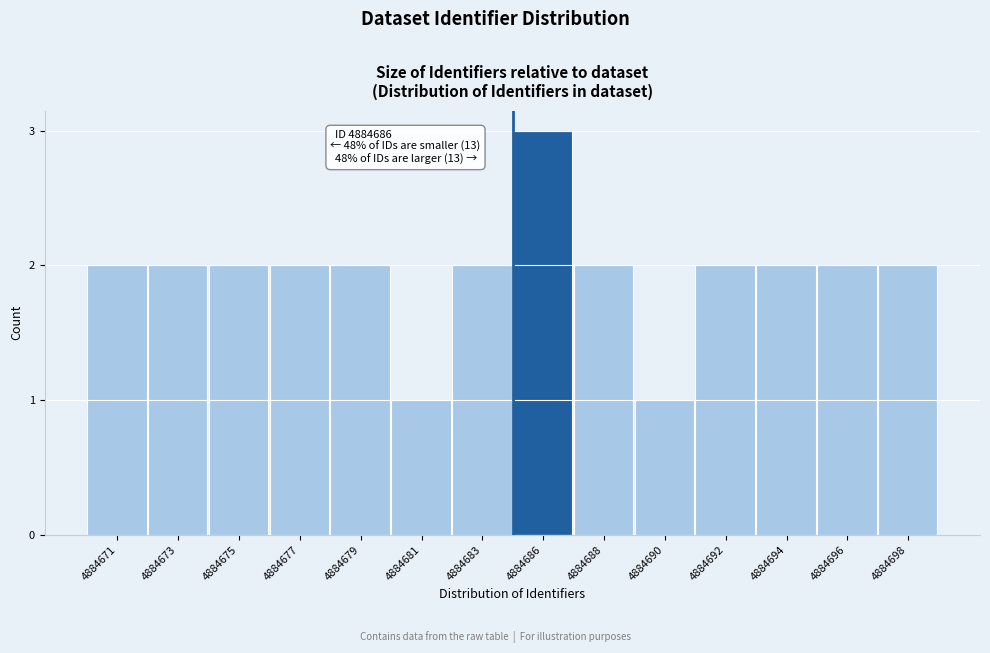

Reading right to left, list all the values displayed in this chart.

2	2	2	2	1	2	3	2	1	2	2	2	2	2